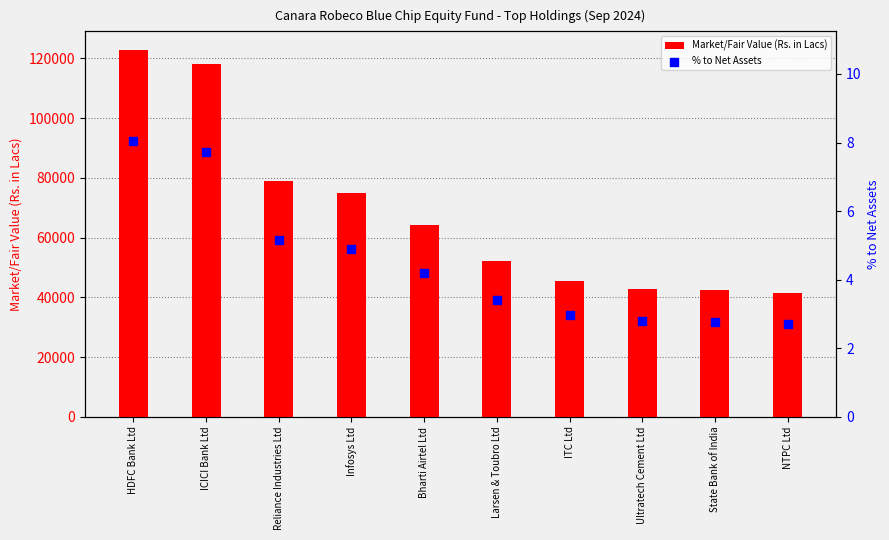

Which series reaches the minimum Y coordinate?

% to Net Assets